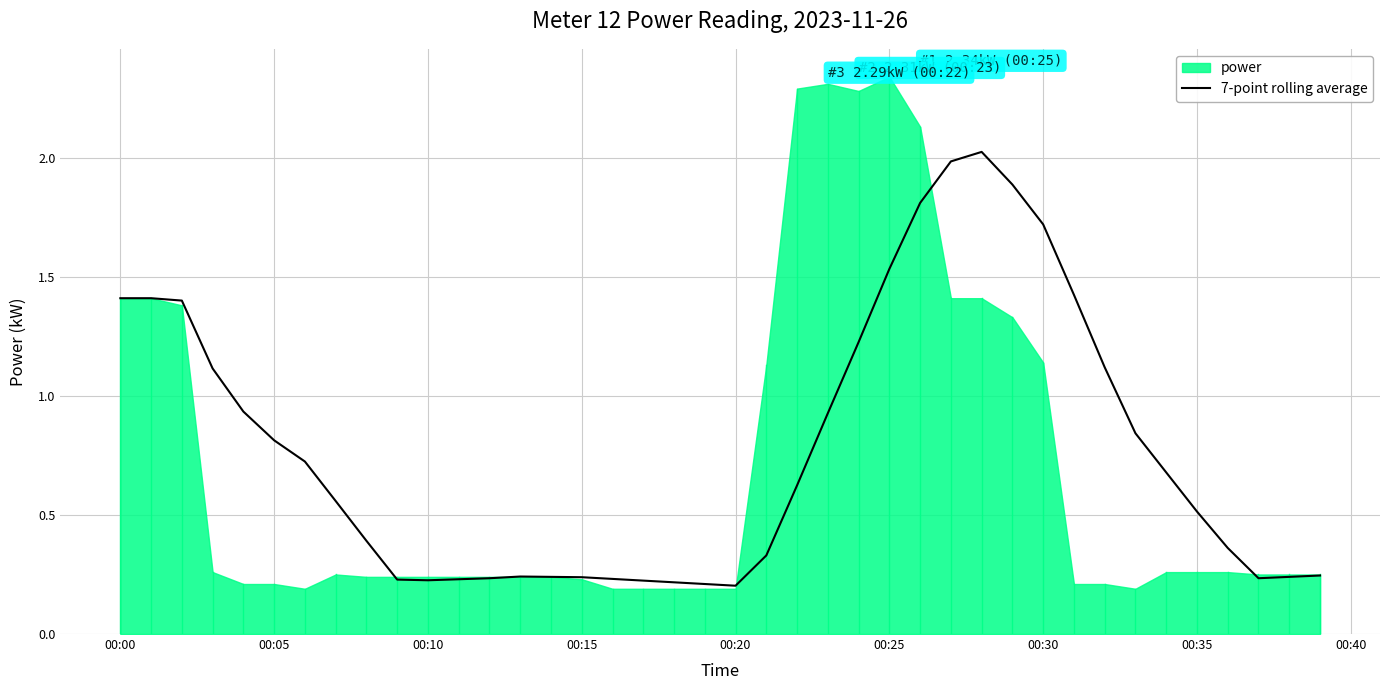

Reading right to left, what are all the values shown in this chart?

0.2	0.2	0.2	0.4	0.5	0.7	0.8	1.1	1.4	1.7	1.9	2.0	2.0	1.8	1.5	1.2	0.9	0.6	0.3	0.2	0.2	0.2	0.2	0.2	0.2	0.2	0.2	0.2	0.2	0.2	0.2	0.4	0.6	0.7	0.8	0.9	1.1	1.4	1.4	1.4